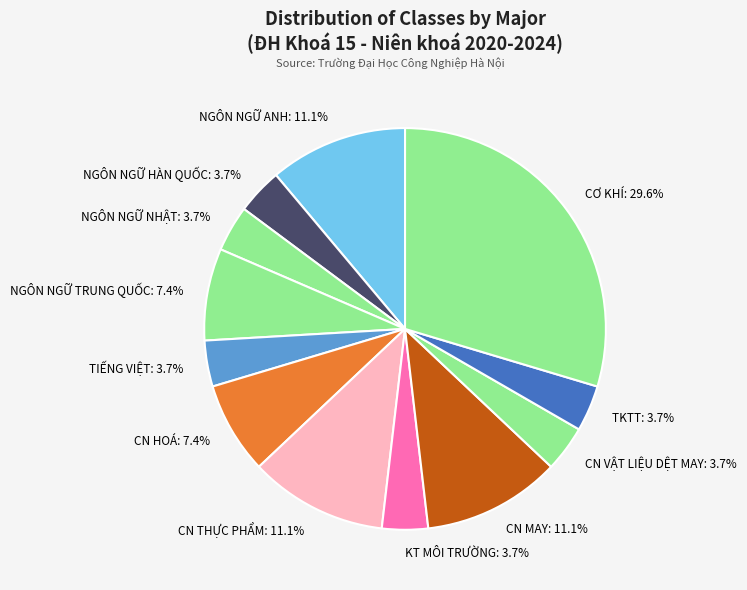

What is the largest slice in the pie chart?

CƠ KHÍ